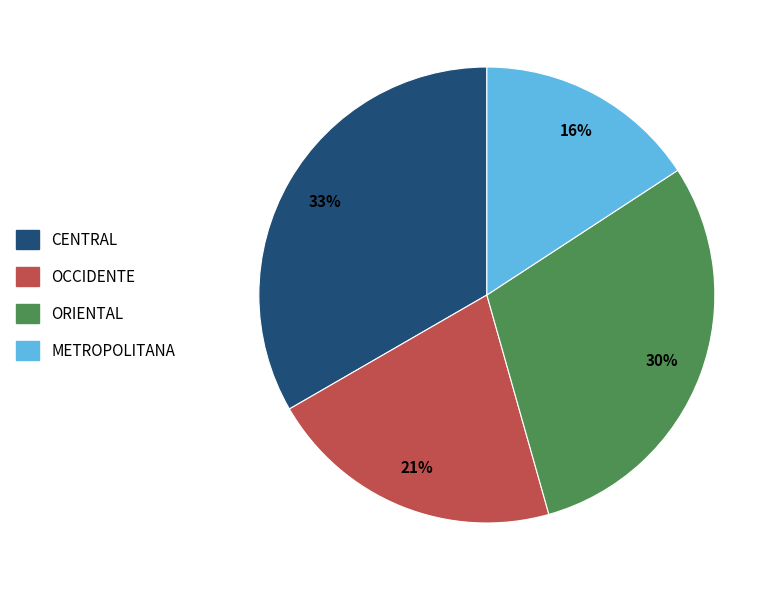

To the nearest percent, what percentage of the pie is METROPOLITANA?

16%